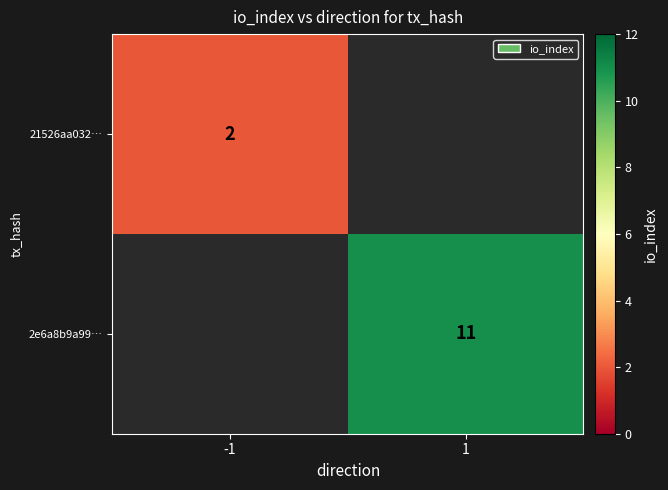

Is it true that 2e6a8b9a99… equals 3 at 1?

False